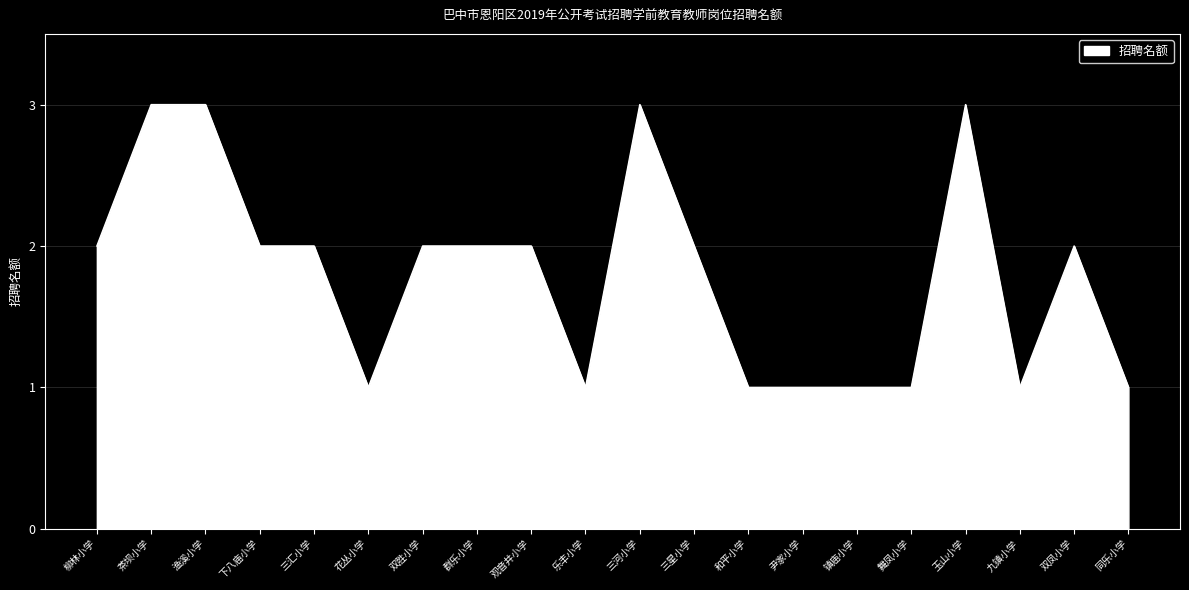

What is the difference between the maximum and minimum values?

2